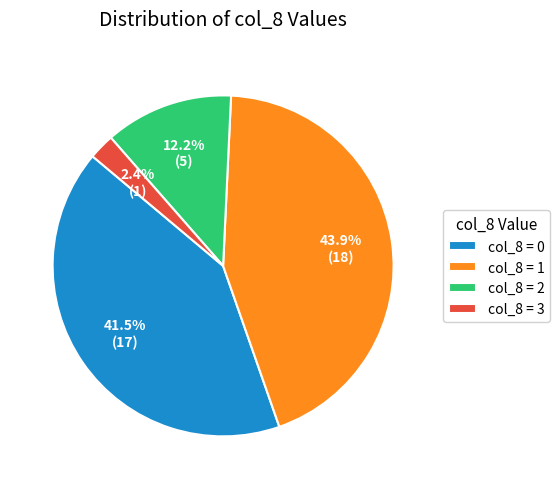

To the nearest percent, what is the average slice percentage?

25%